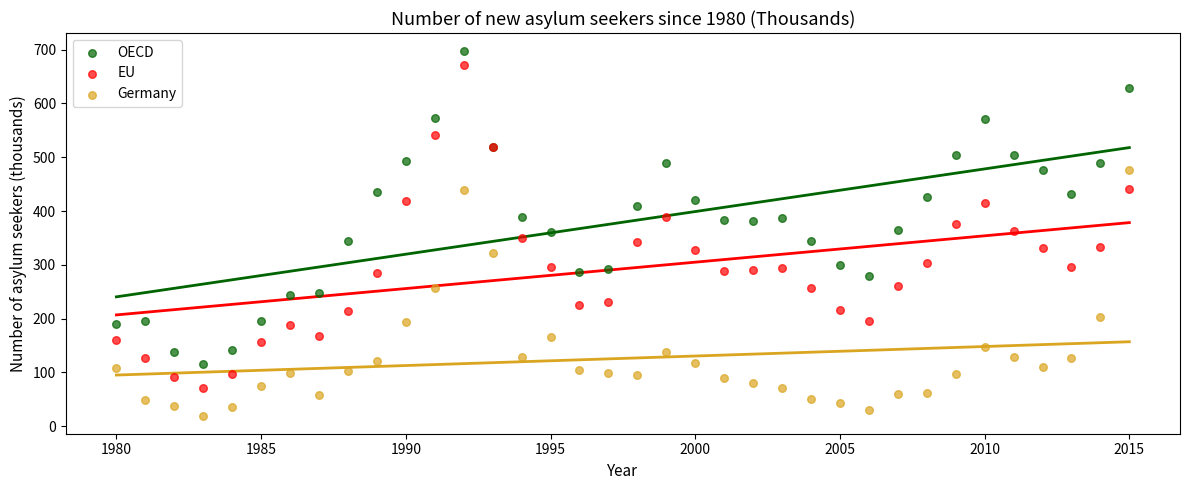

What is the X range (max minus min) for the scatter plot?

35.0